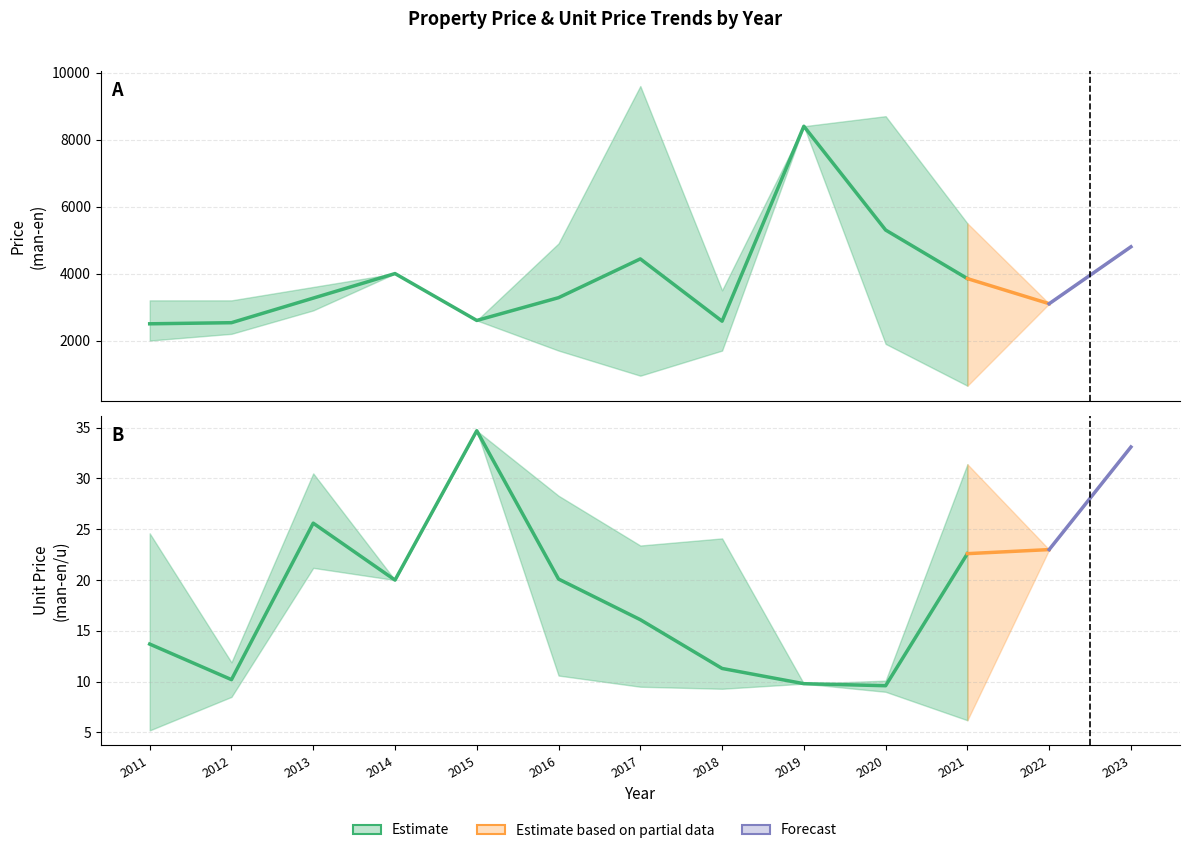

Rank the categories by unit_price_lower value from highest to lowest.

2015, 2023, 2022, 2013, 2014, 2016, 2019, 2017, 2018, 2020, 2012, 2021, 2011